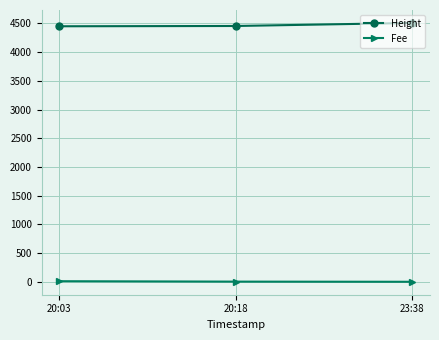

What is the difference between the maximum and minimum values in the Height series?

58.0